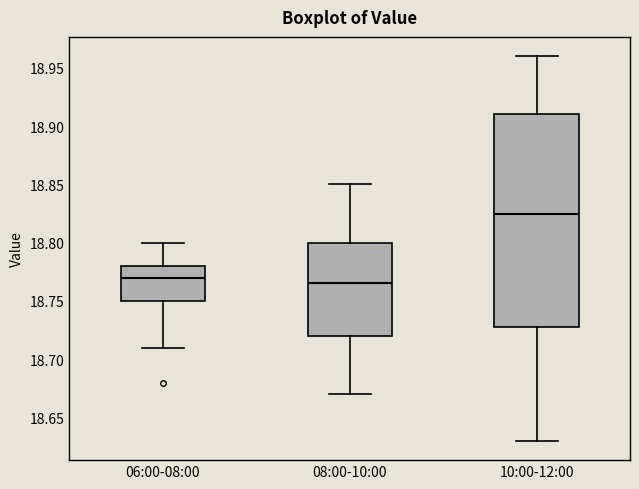

Reading left to right, transcribe this box plot: for each box, give where its median line is, the range the box spans, and where its two whiskers end, as read against the y-axis. The values are not printed on the chart, so give them approximately, as read against the axis.

06:00-08:00: median 18.770, box 18.750 to 18.780, whiskers 18.710 to 18.800
08:00-10:00: median 18.765, box 18.720 to 18.800, whiskers 18.670 to 18.850
10:00-12:00: median 18.825, box 18.730 to 18.910, whiskers 18.630 to 18.960